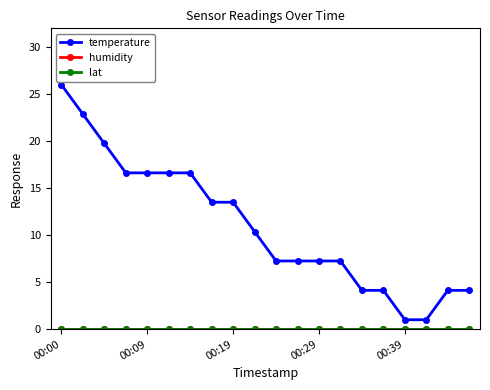

Is this an area chart (filled region under the line)?

No